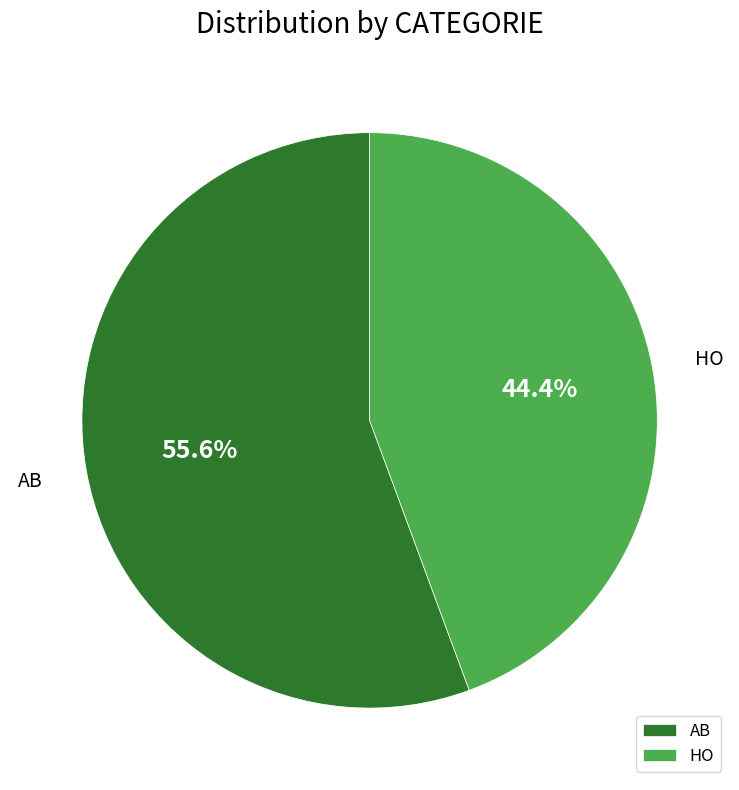

To the nearest percent, what is the difference between the AB and HO slice percentages?

11%